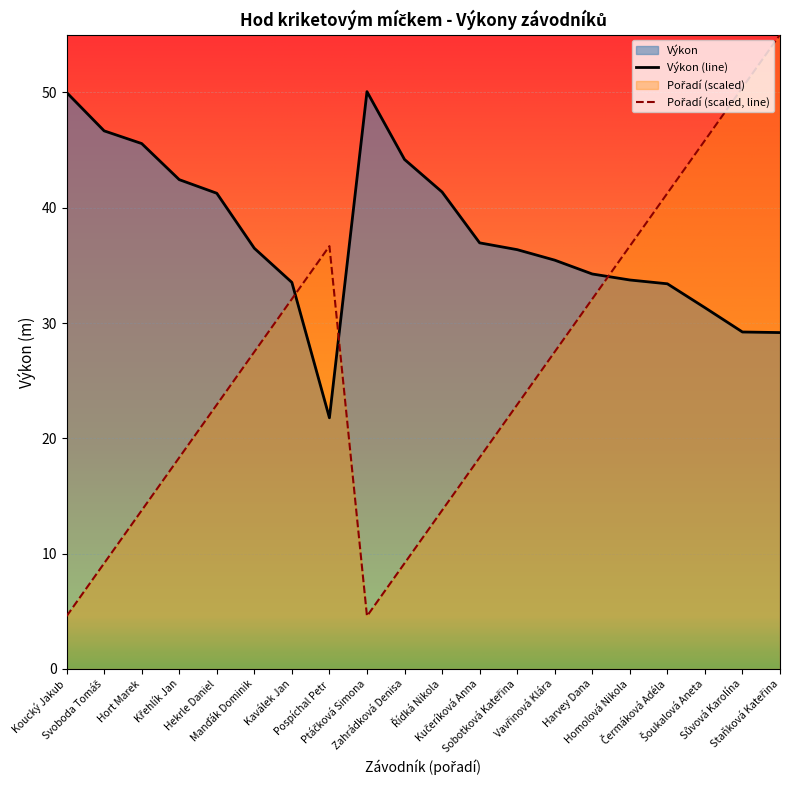

True or false: Výkon has more than 0 interior local peaks.

True